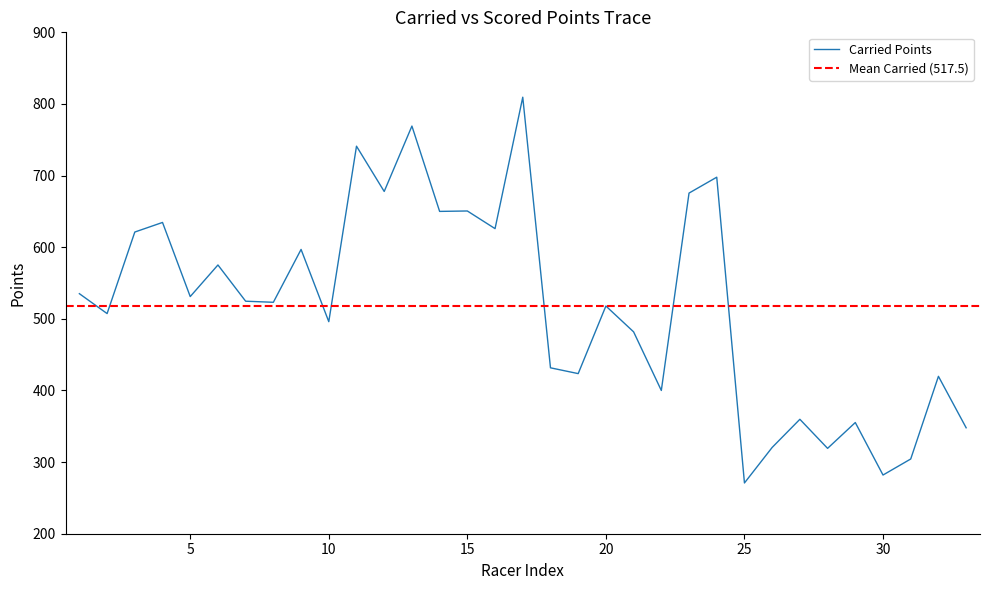

How many values are below 523?

16